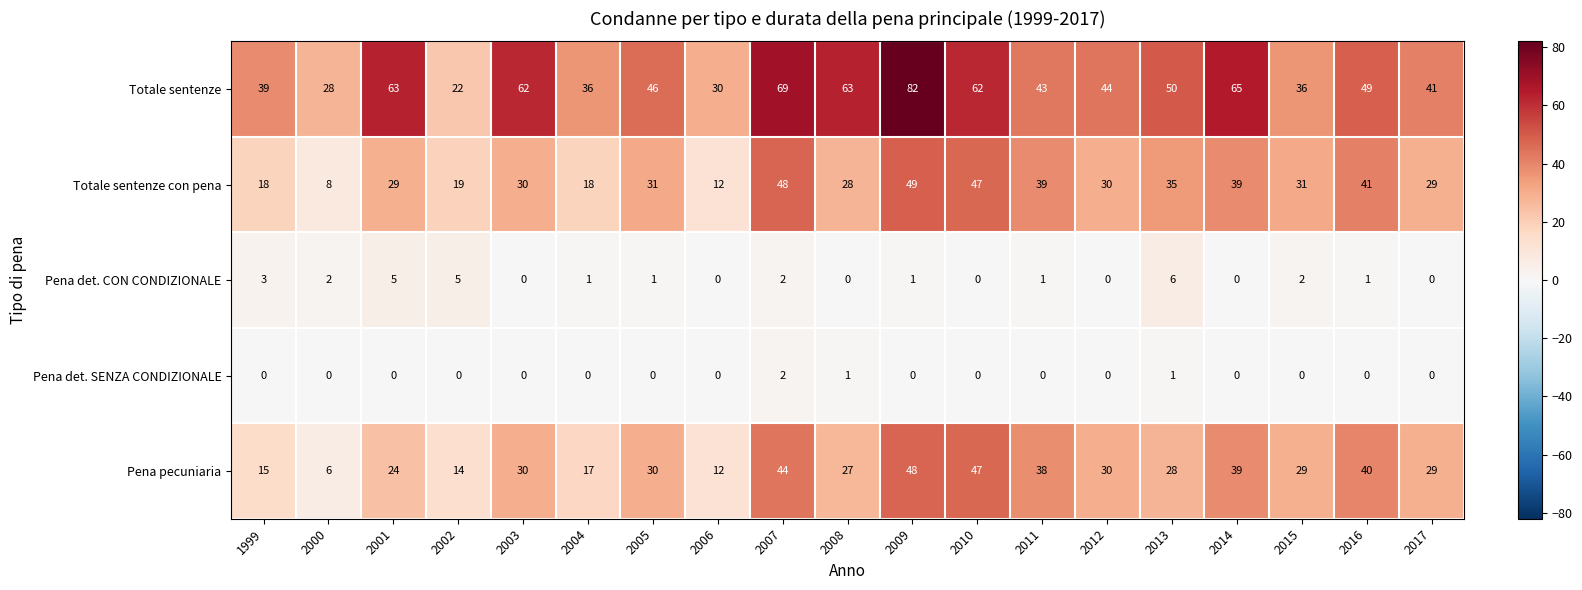

Rank the series by their maximum value, from lowest to highest.

Pena det. SENZA CONDIZIONALE, Pena det. CON CONDIZIONALE, Pena pecuniaria, Totale sentenze con pena, Totale sentenze